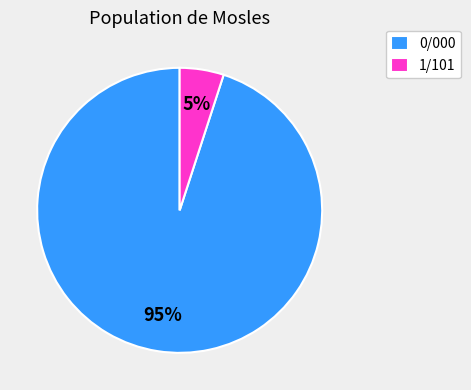

Does 0/000 represent more than half of the total?

Yes